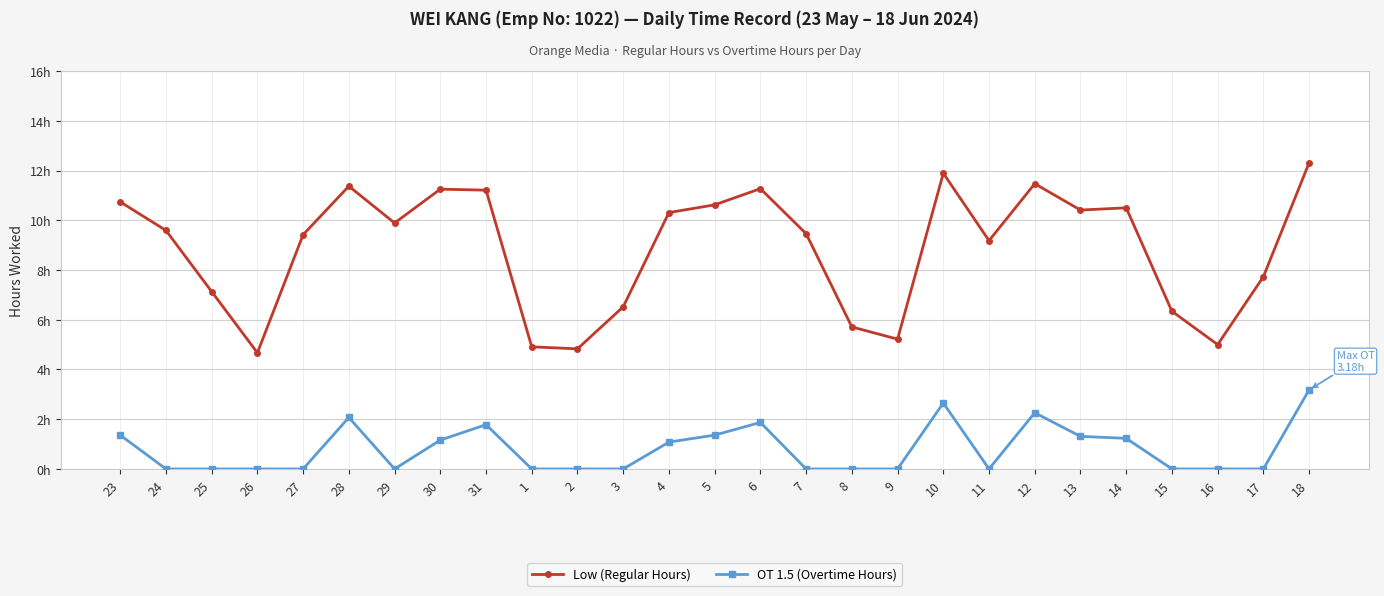

Which series has the largest total across all categories?

Low (Regular Hours)